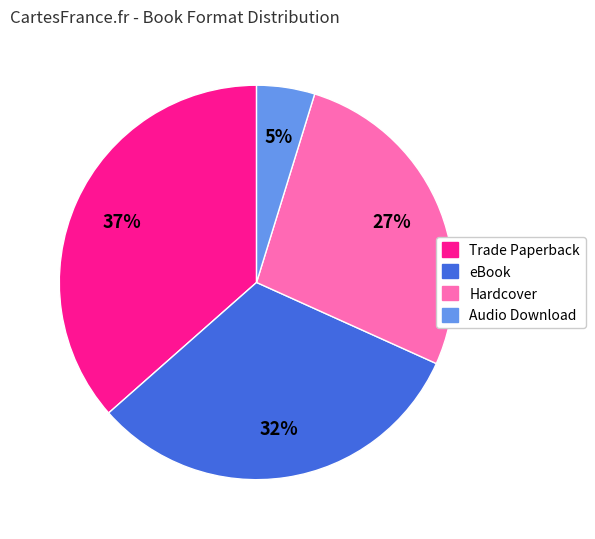

To the nearest percent, what portion does Hardcover represent?

27%